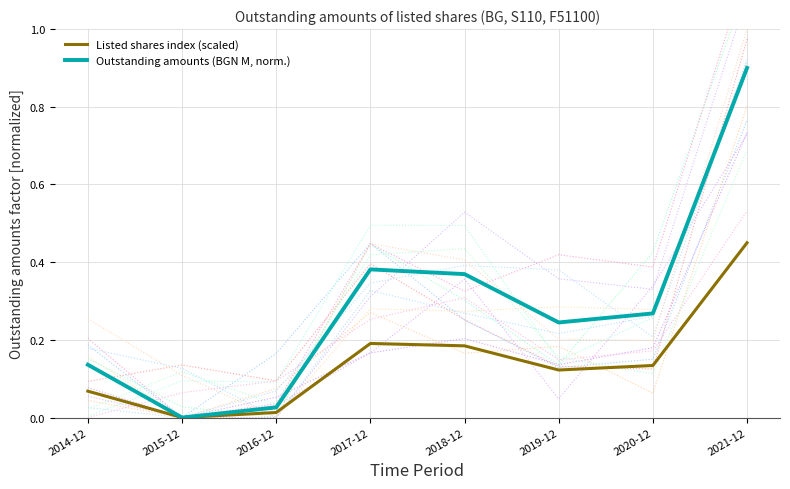

What is the total value across all series at 2018-12?

0.6